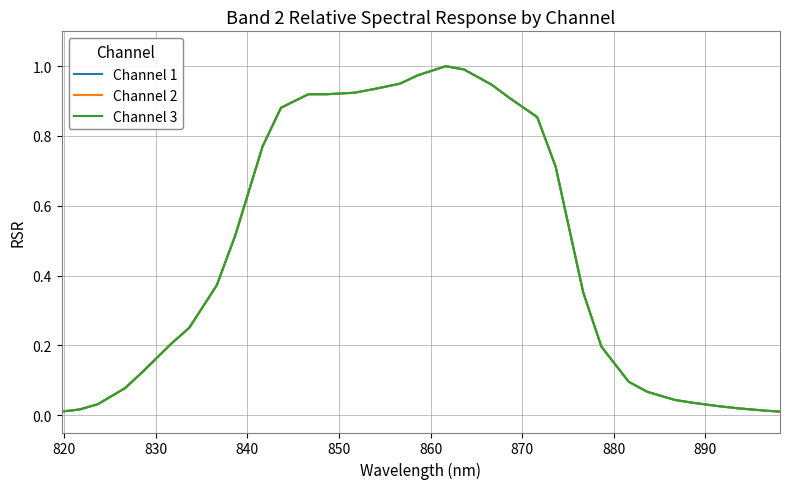

Does the chart have visible grid lines?

Yes